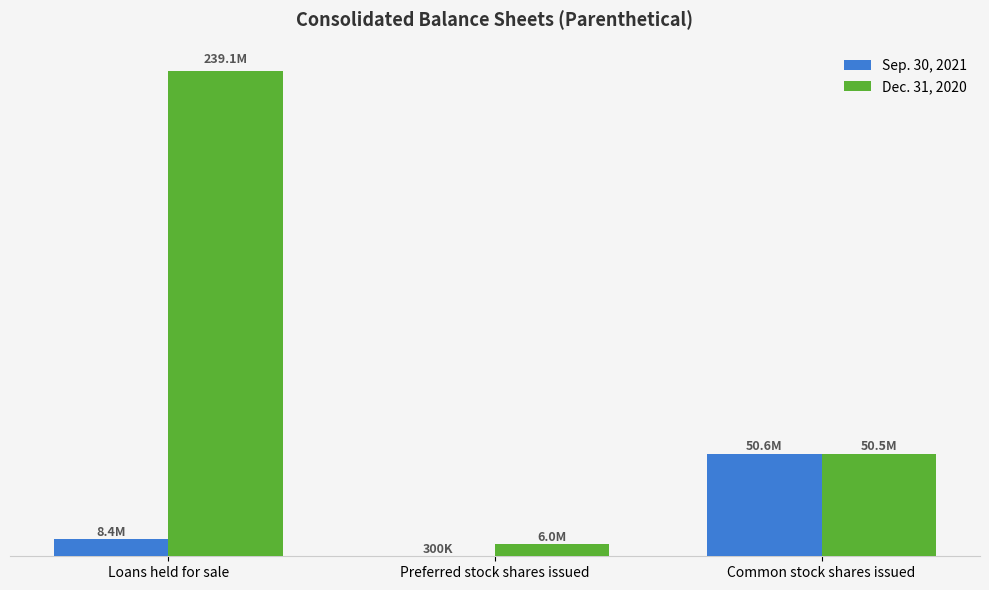

Which series has the largest total across all categories?

Dec. 31, 2020